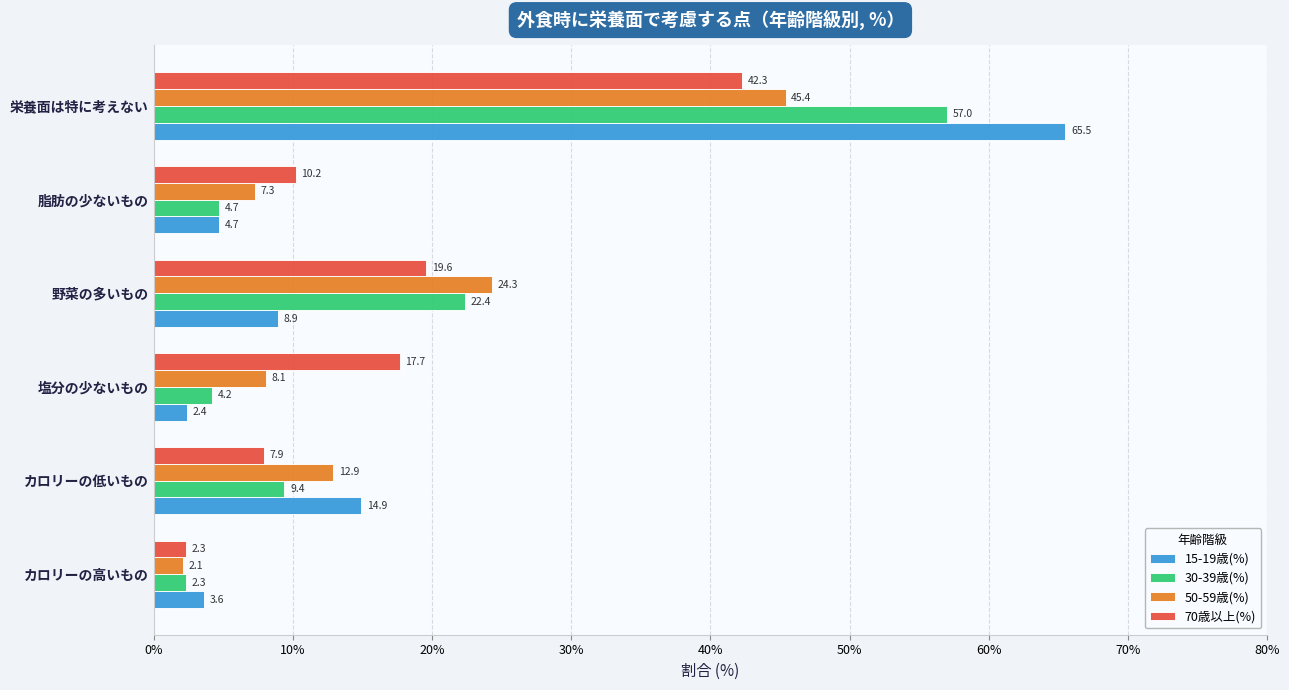

Between 野菜の多いもの and 脂肪の少ないもの, which series saw the biggest shift?

30-39歳(%)